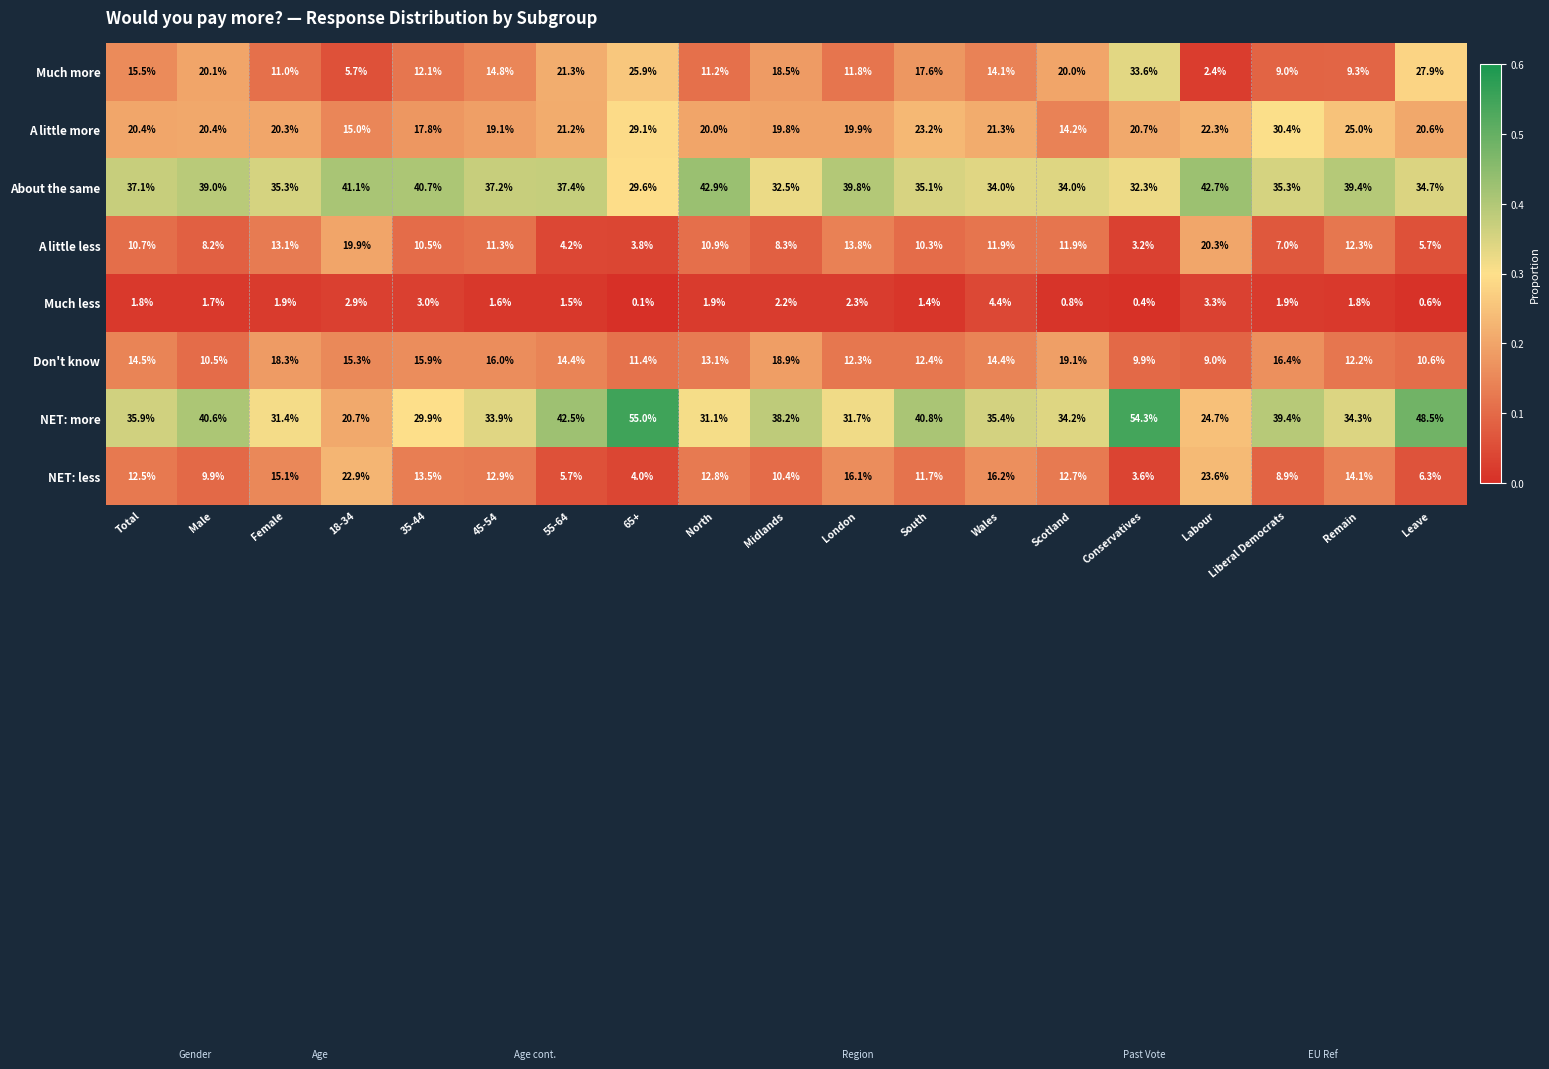

What is the maximum value shown in the chart?

55.0